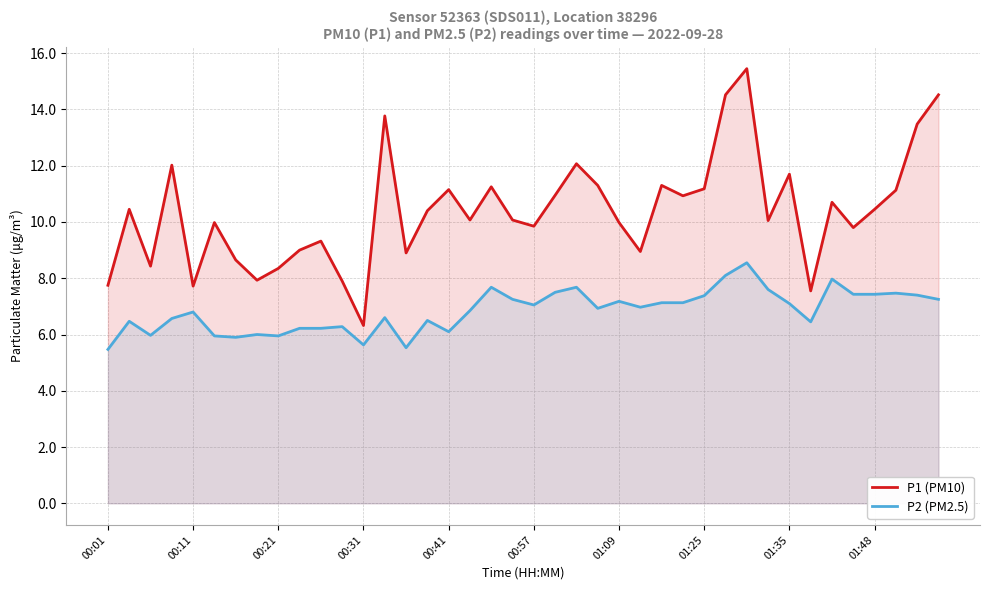

True or false: P2 (PM2.5) and P1 (PM10) intersect in this chart.

False